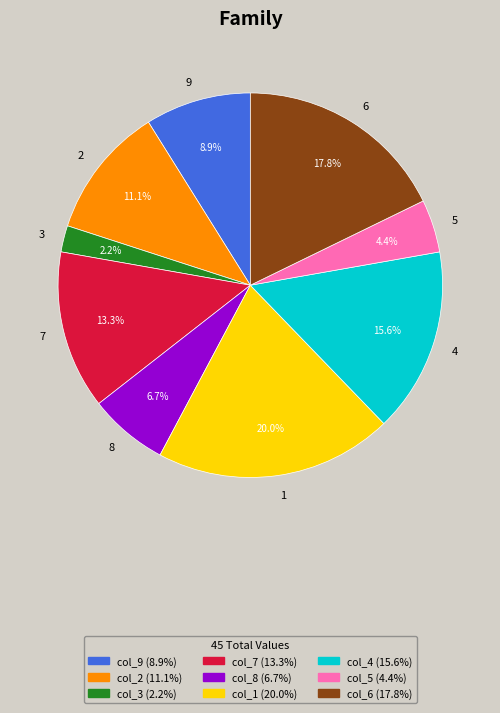

True or false: 3 accounts for 9% of the total.

False